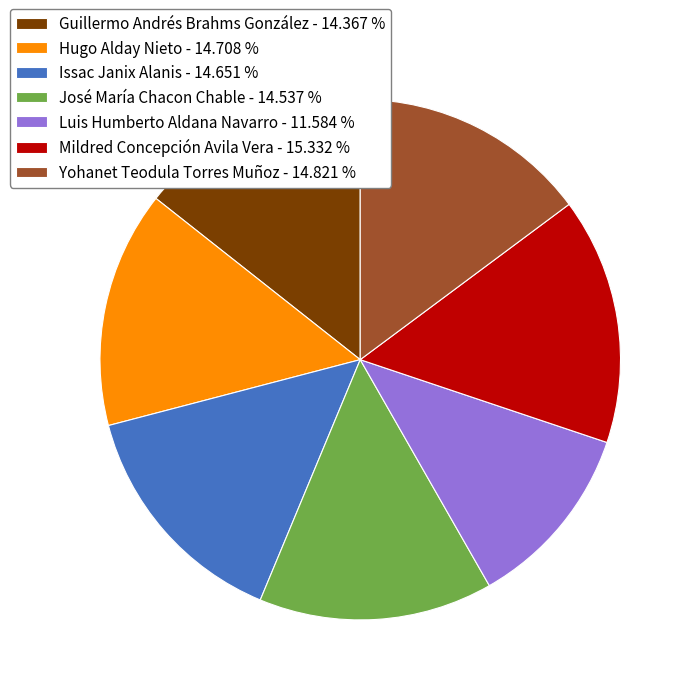

Is the sum of José María Chacon Chable - 14.537 % and Hugo Alday Nieto - 14.708 % greater than half?

No